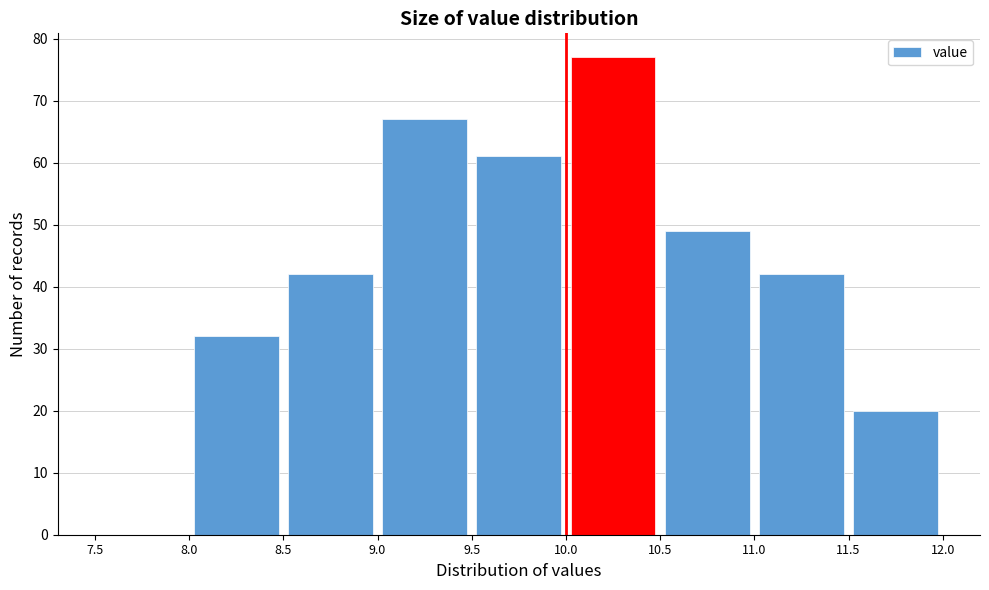

Over which range of the x-axis is the bar tallest?

10.0 to 10.5